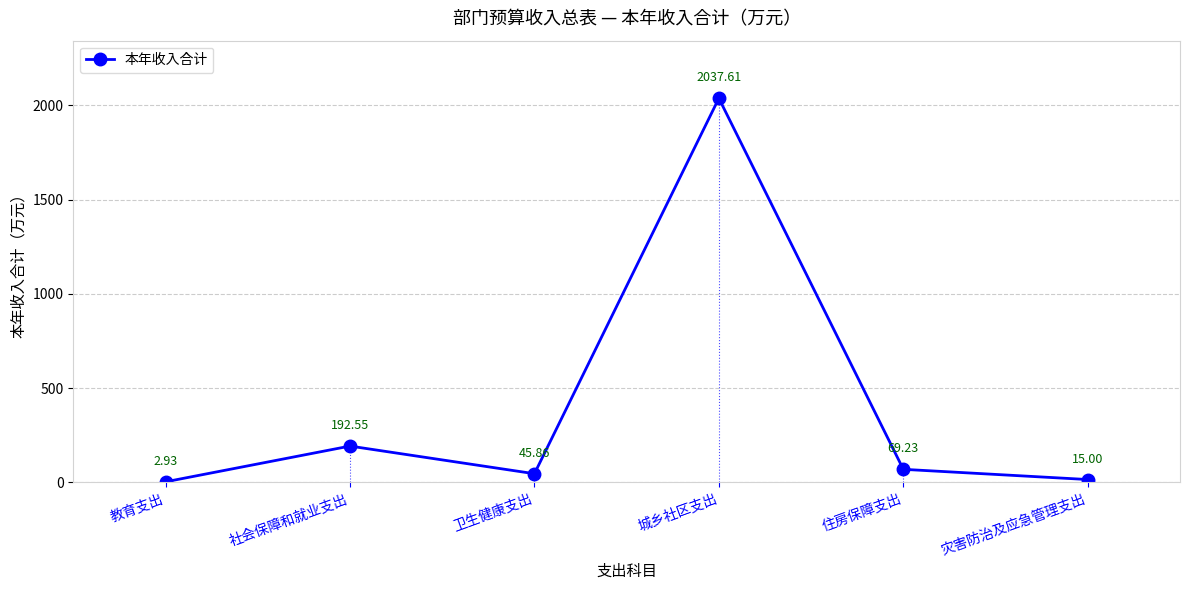

Does the chart have visible grid lines?

Yes